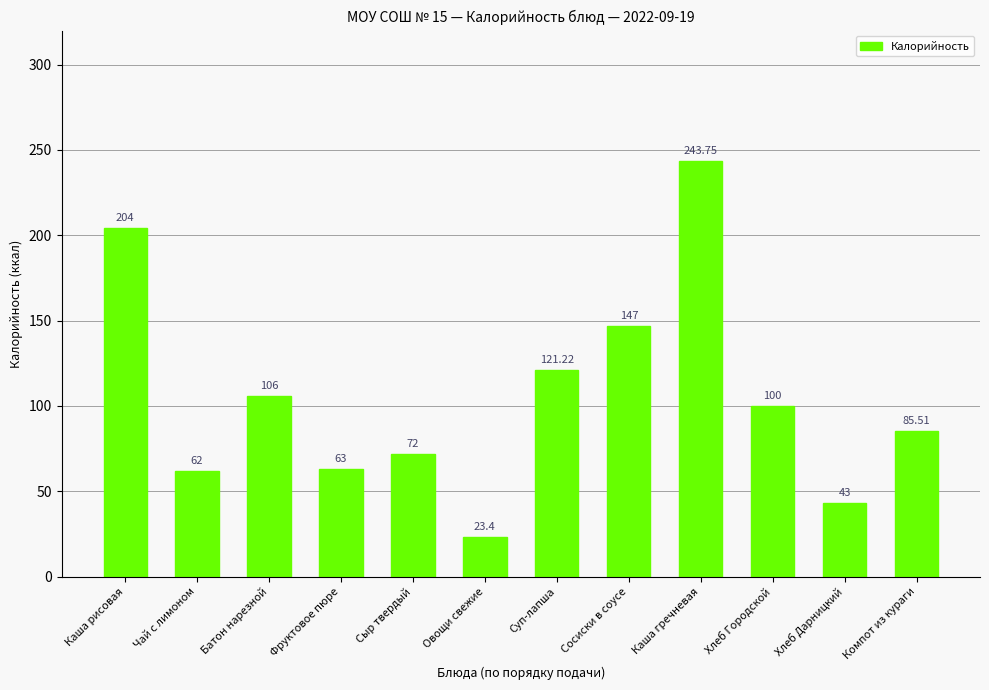

Rank the categories by value from lowest to highest.

Овощи свежие, Хлеб Дарницкий, Чай с лимоном, Фруктовое пюре, Сыр твердый, Компот из кураги, Хлеб Городской, Батон нарезной, Суп-лапша, Сосиски в соусе, Каша рисовая, Каша гречневая